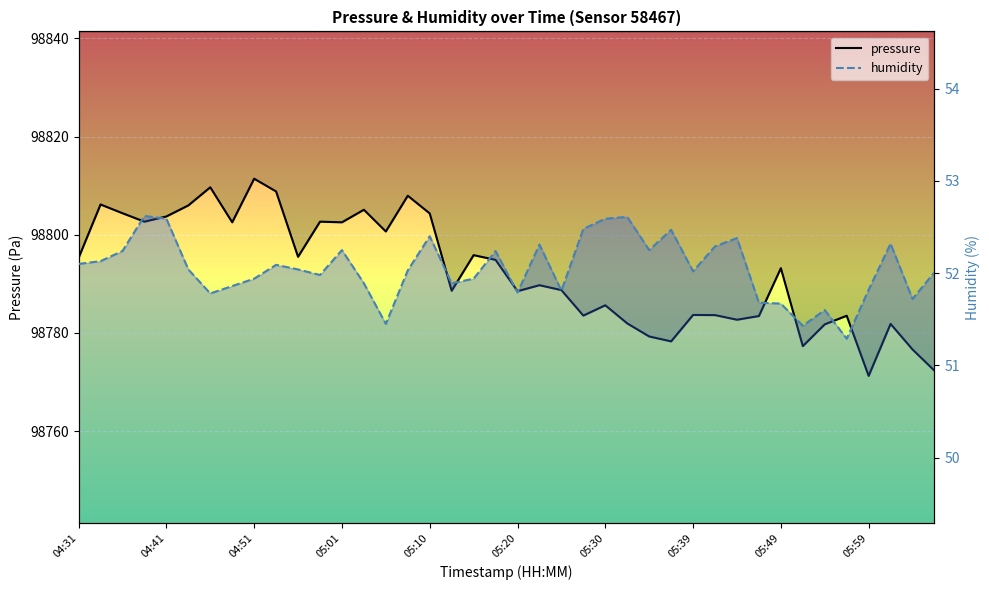

At which category does the chart reach its minimum across all series?

35